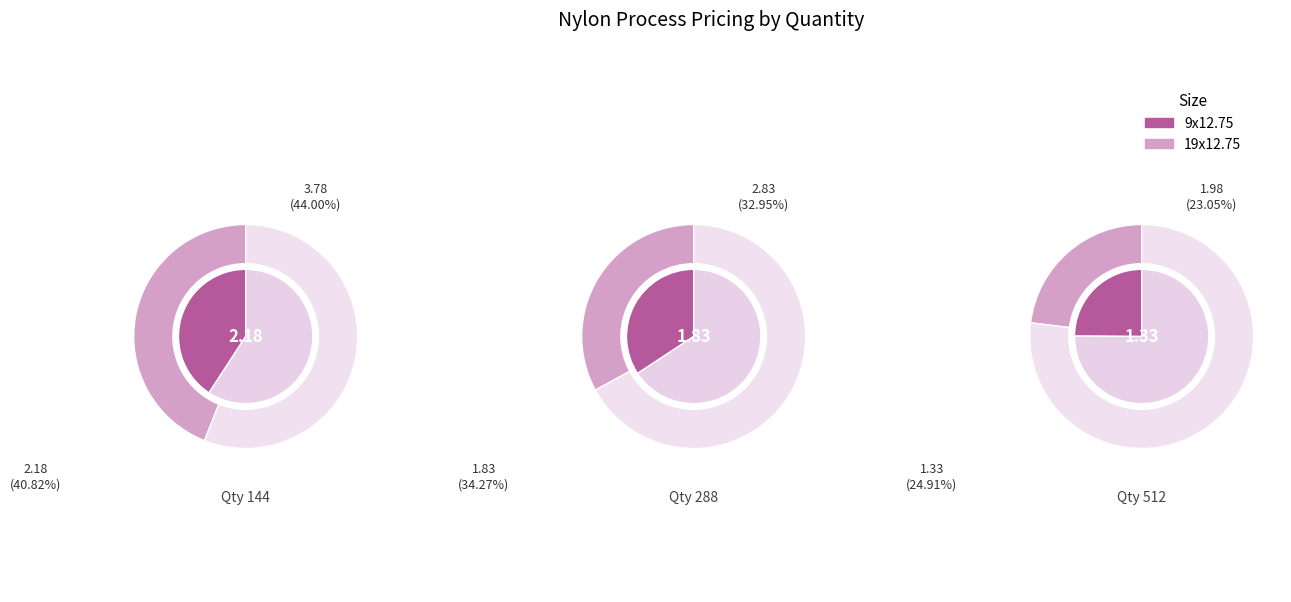

True or false: 288 accounts for 33% of the total.

True